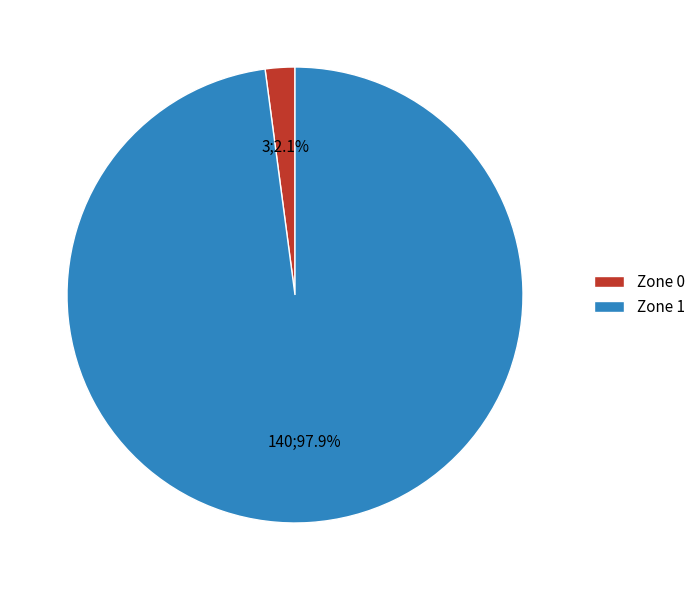

Does Zone 1 represent more than half of the total?

Yes